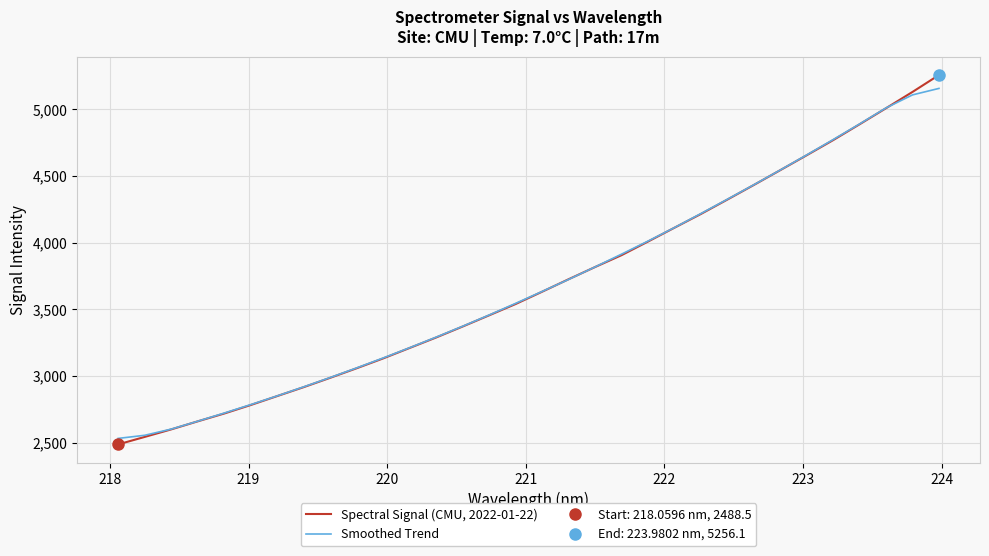

What is the sum of all Smoothed Trend values?

118033.1